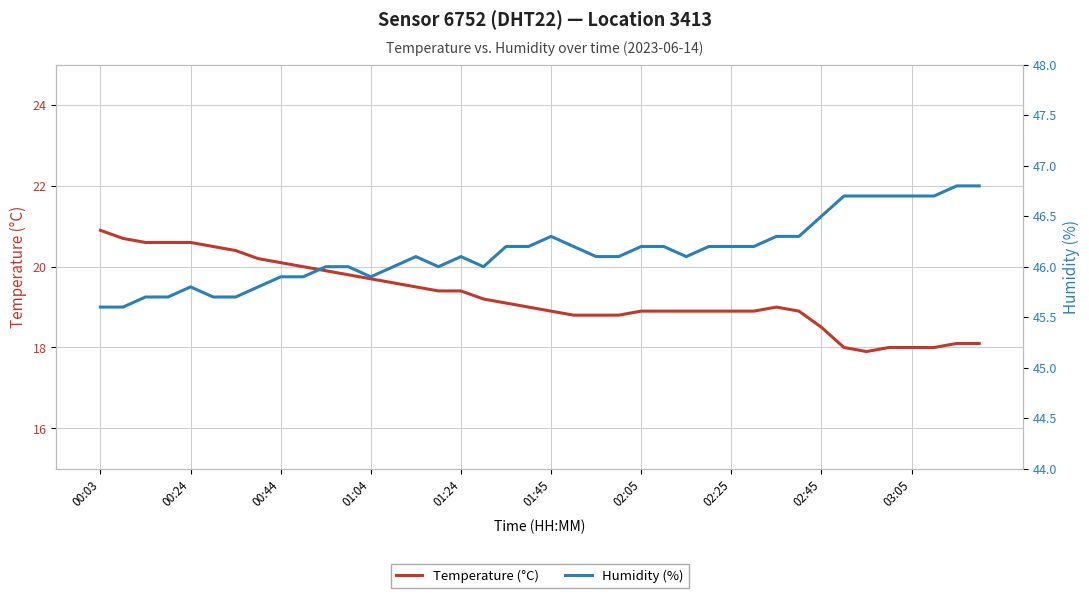

Rank the series at 33 from highest to lowest value.

Humidity (%), Temperature (°C)